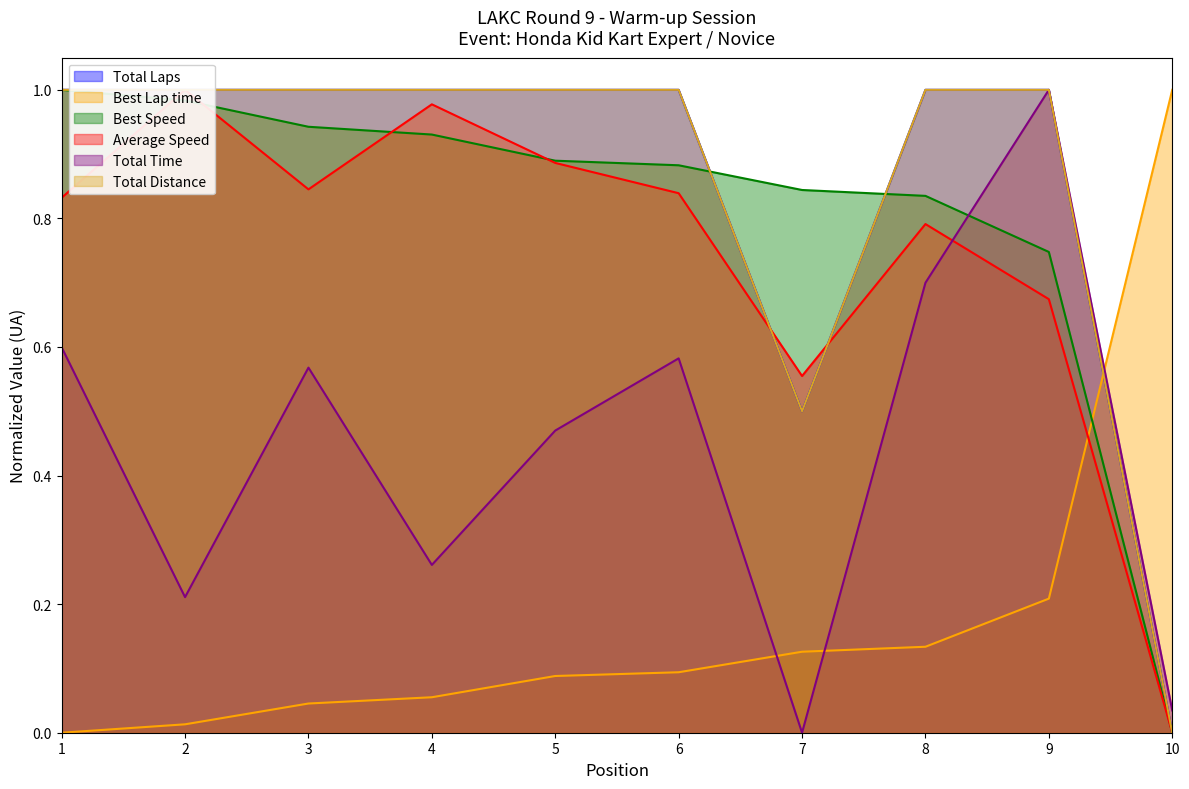

In Total Distance, how many points are lower than both neighbors (excluding endpoints)?

1